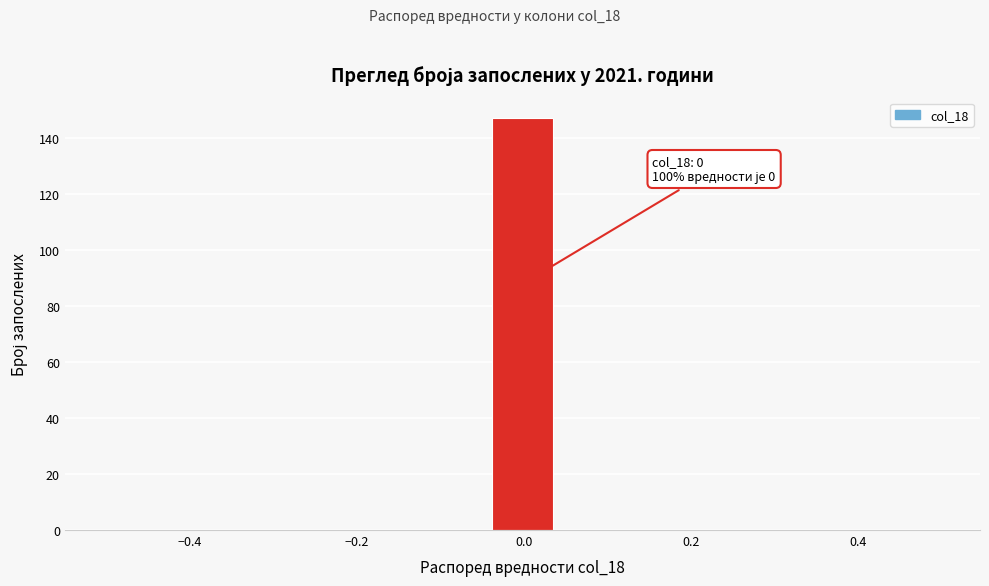

Around what value on the x-axis is the tallest bar? Give the approximate position of its centre, as read against the axis.

0.00